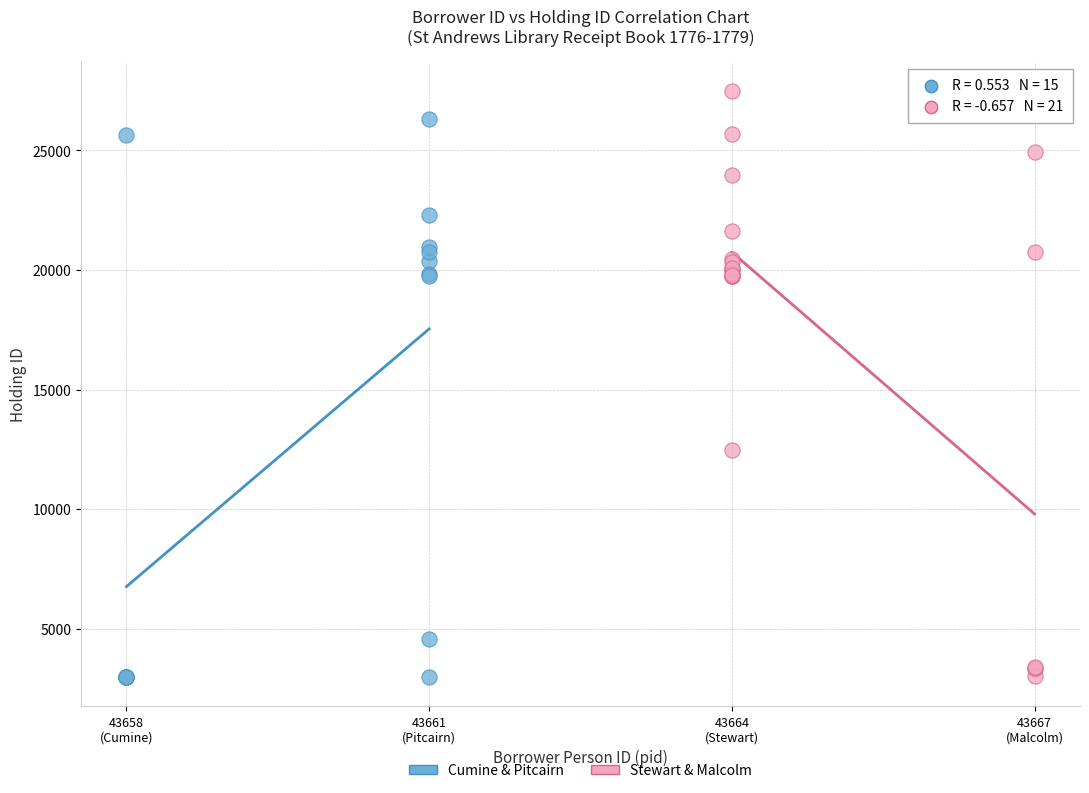

Which series reaches the maximum Y coordinate?

Stewart & Malcolm